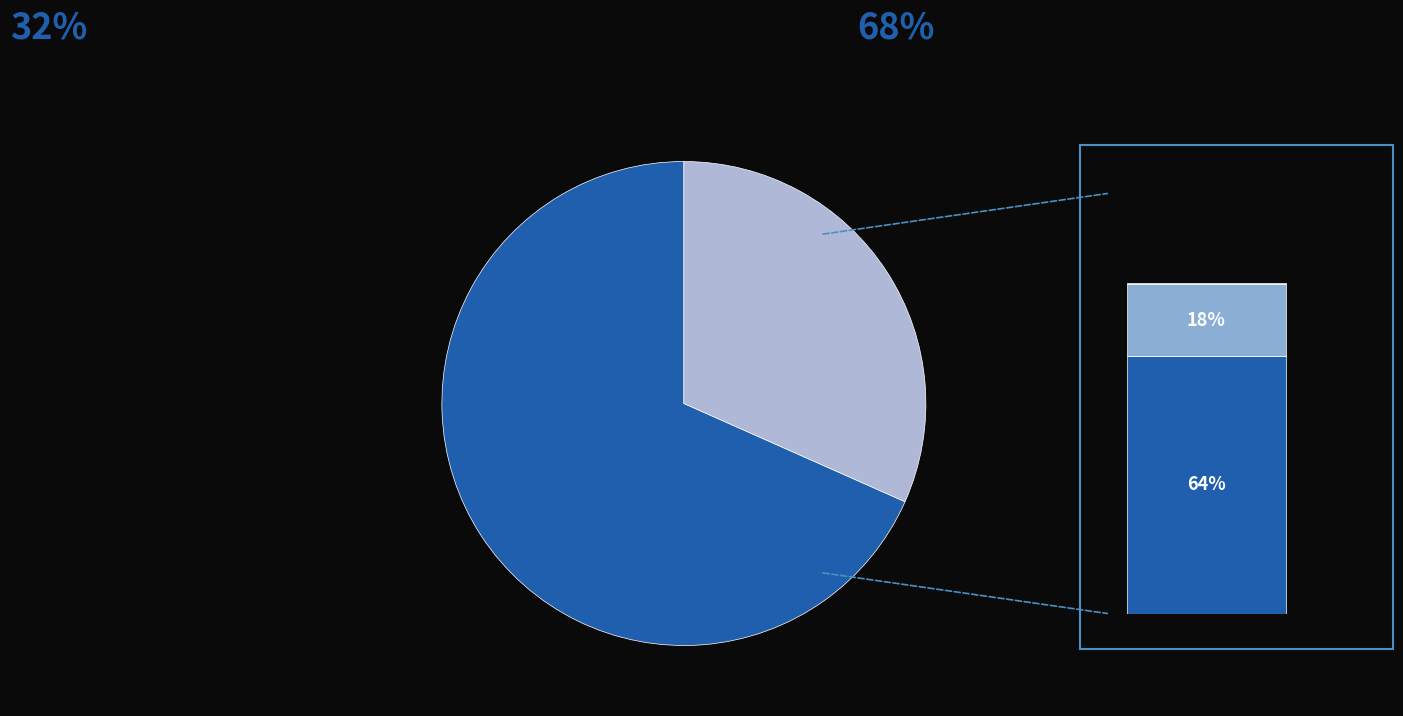

Is it true that Administrativos y de Apoyo is 32% of the pie?

True